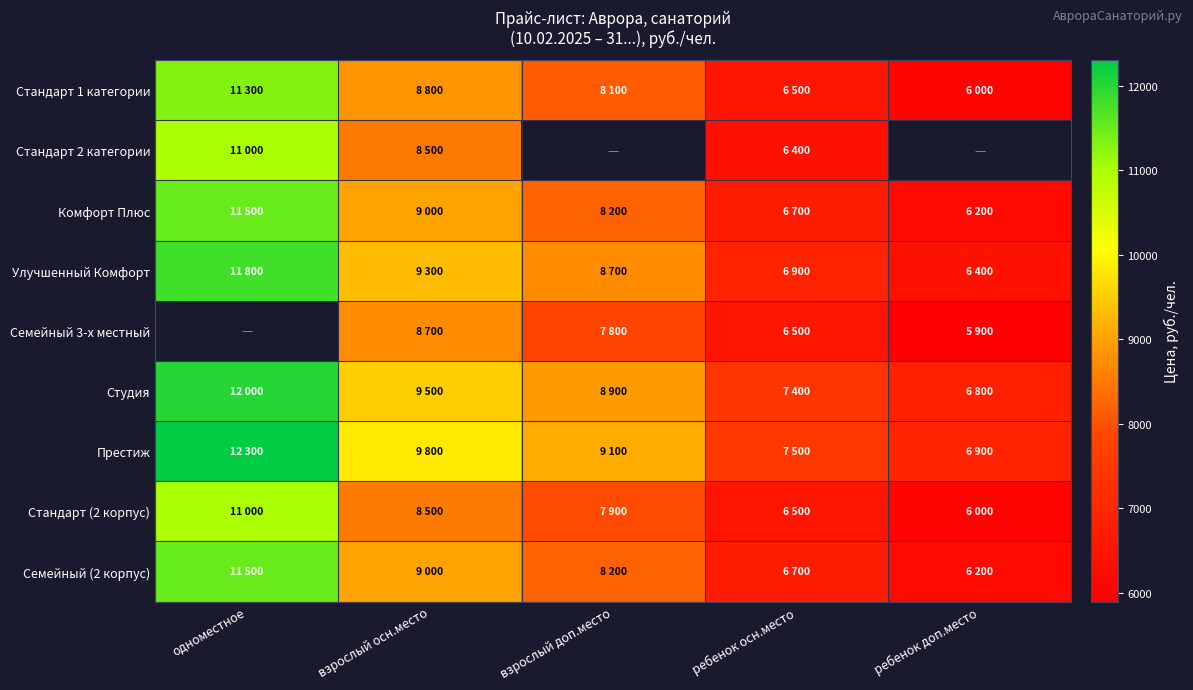

Read the Улучшенный Комфорт value at ребенок доп.место.

6400.0